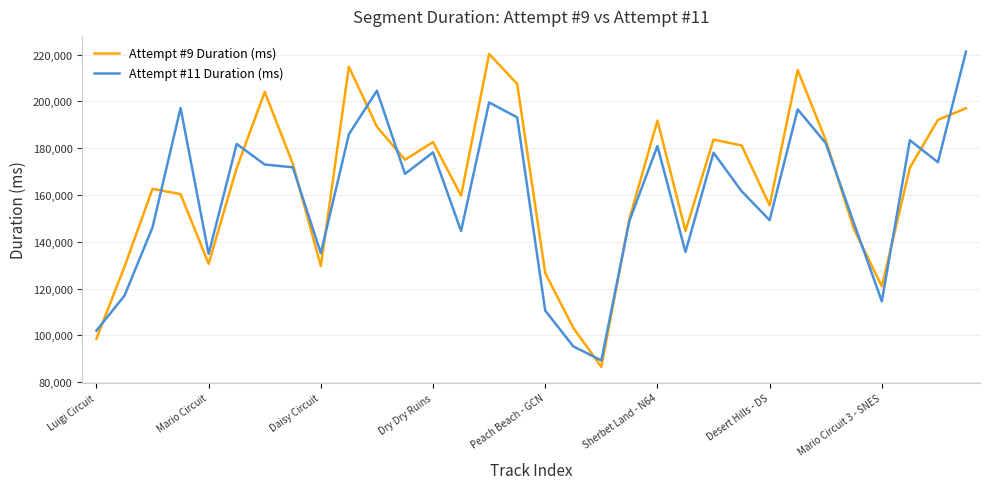

What is the smallest value displayed?

86546